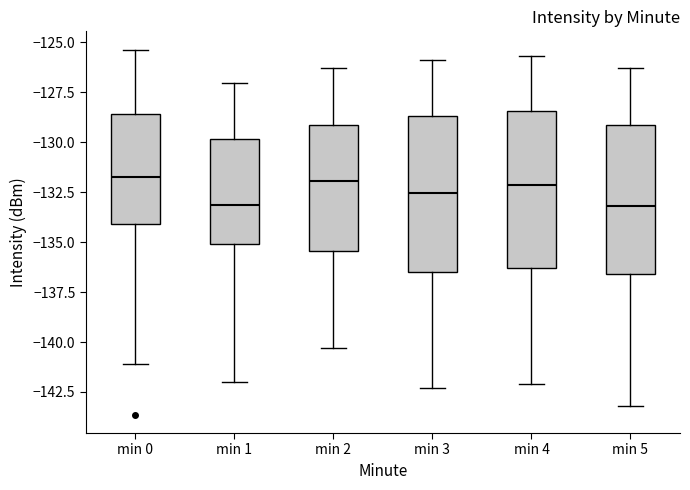

Where is the upper edge of the box for min 1 on the y-axis? The values are not printed on the chart, so give them approximately, as read against the axis.

-130.0